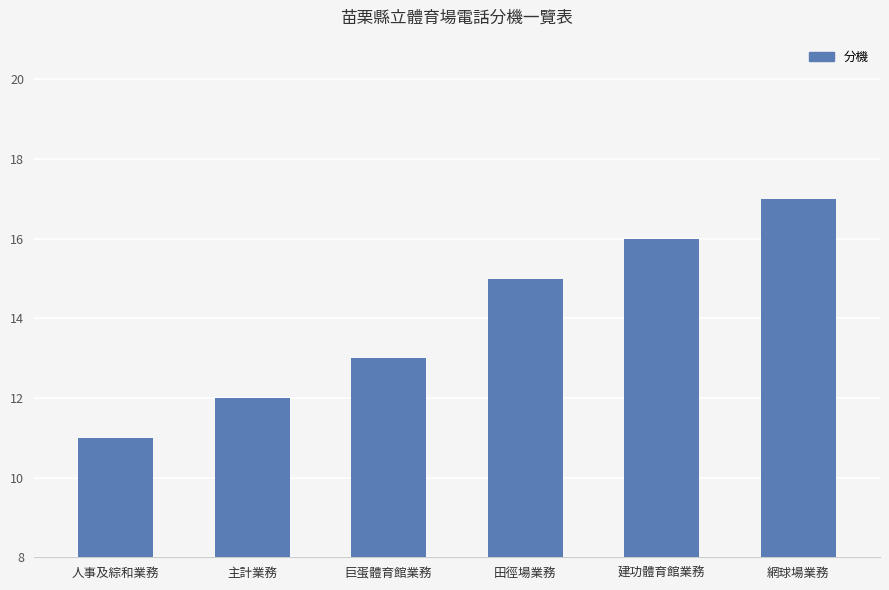

Rank the categories by value from highest to lowest.

網球場業務, 建功體育館業務, 田徑場業務, 巨蛋體育館業務, 主計業務, 人事及綜和業務